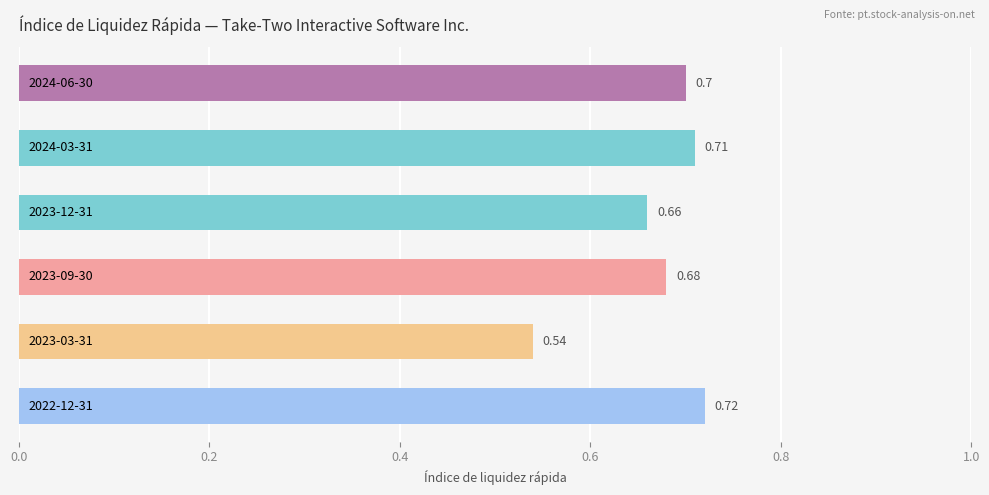

How many bars are there in total?

6